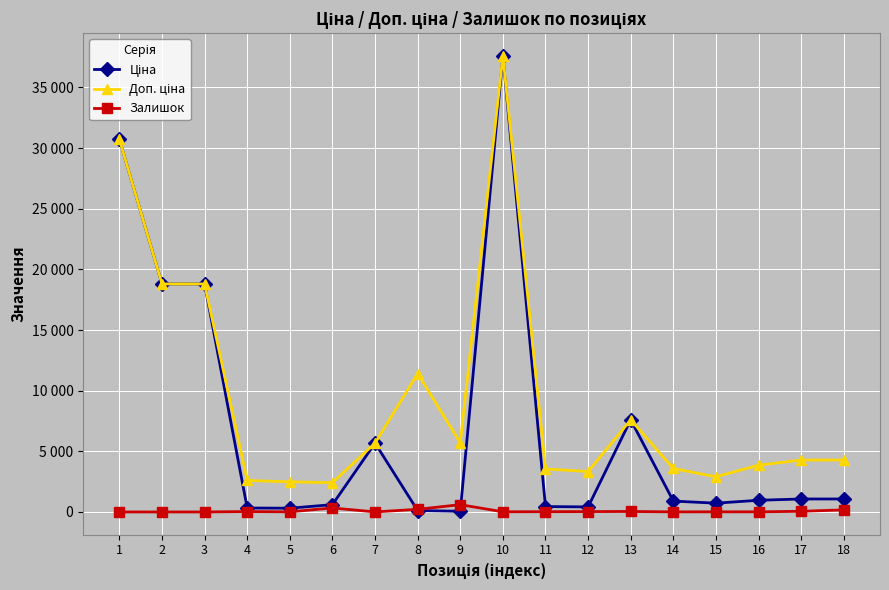

Is this an area chart (filled region under the line)?

No